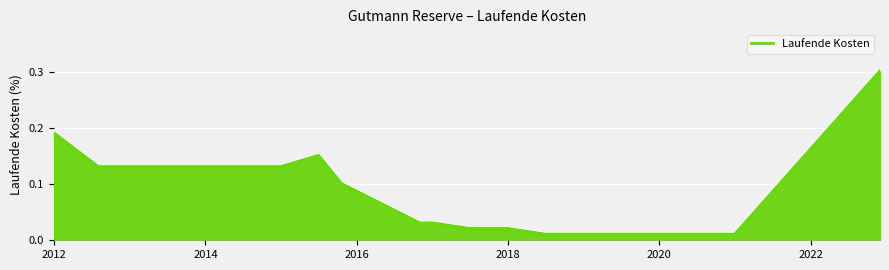

What is the greatest value displayed?

0.3